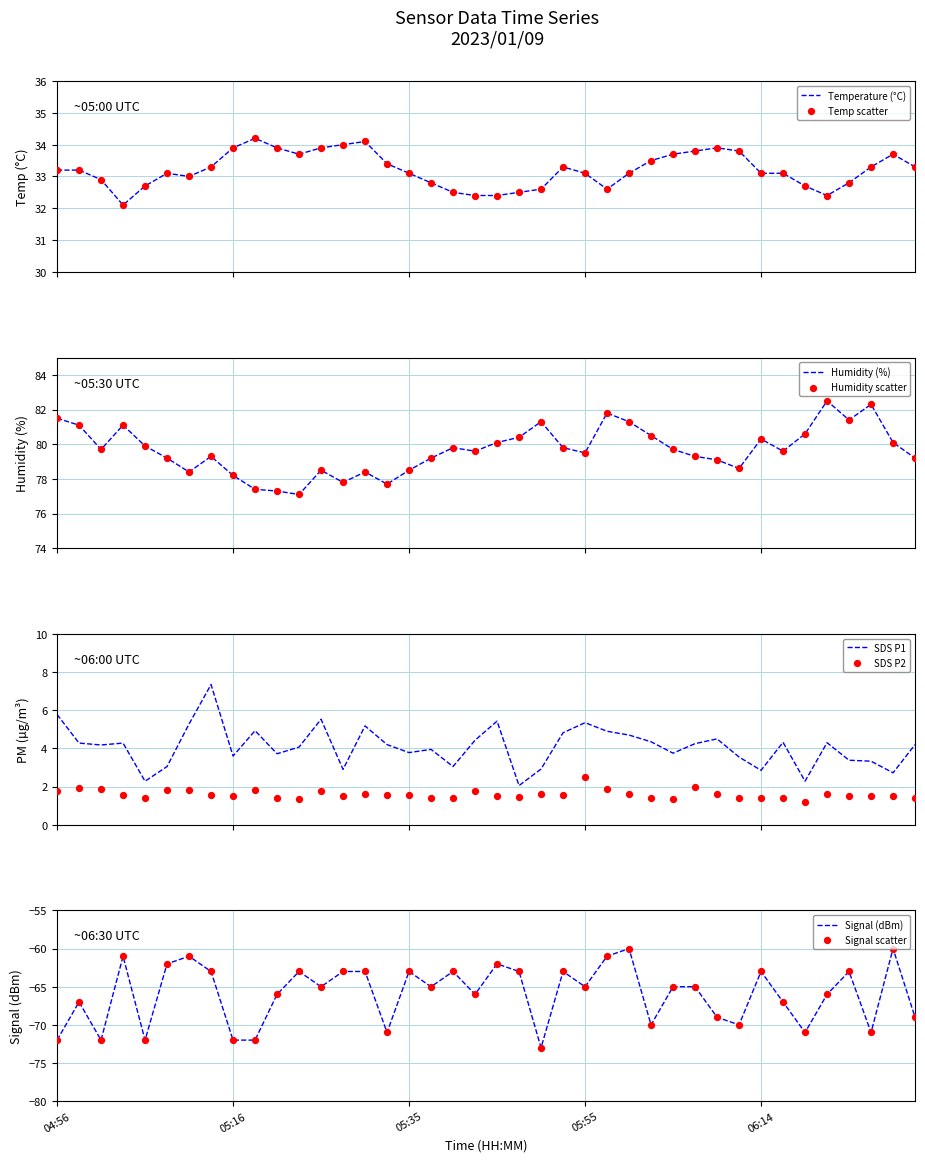

What are all the series names shown in the legend?

Temp, Humidity, SDS_P1, SDS_P2, Signal